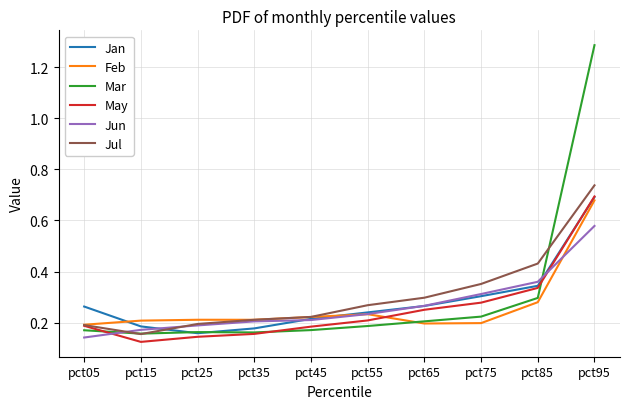

What is the total value across all series at pct25?

1.1